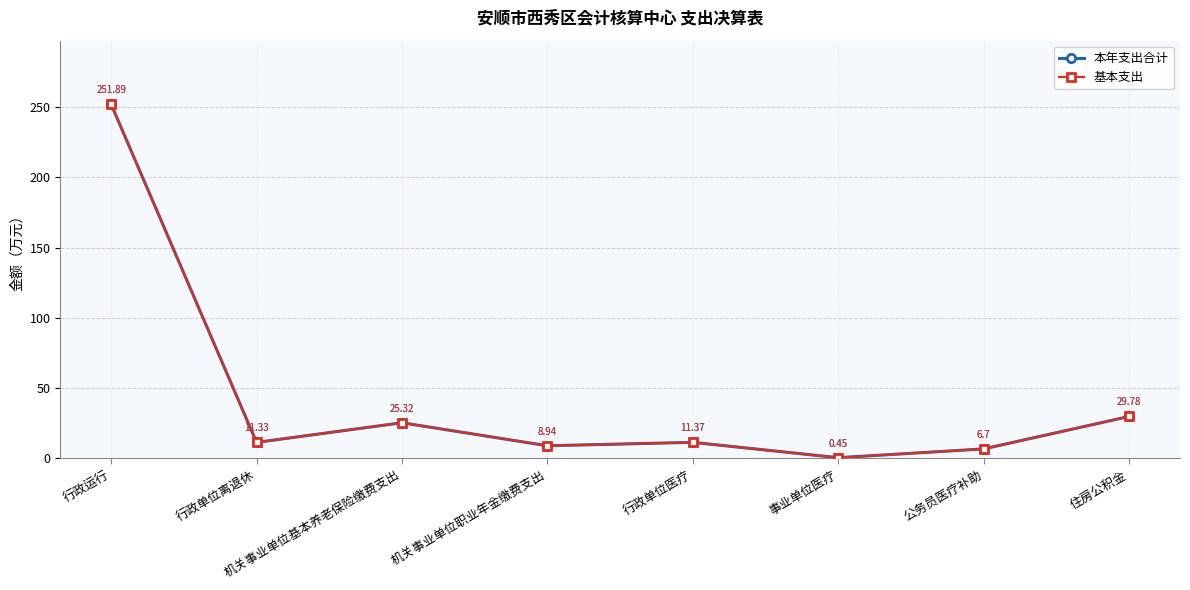

Is this an area chart (filled region under the line)?

No